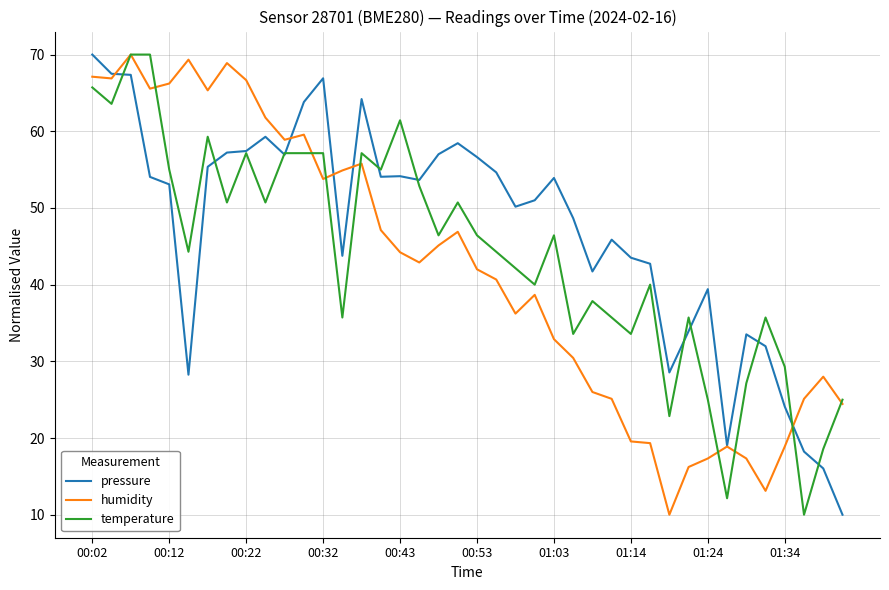

Which series has the largest total across all categories?

pressure